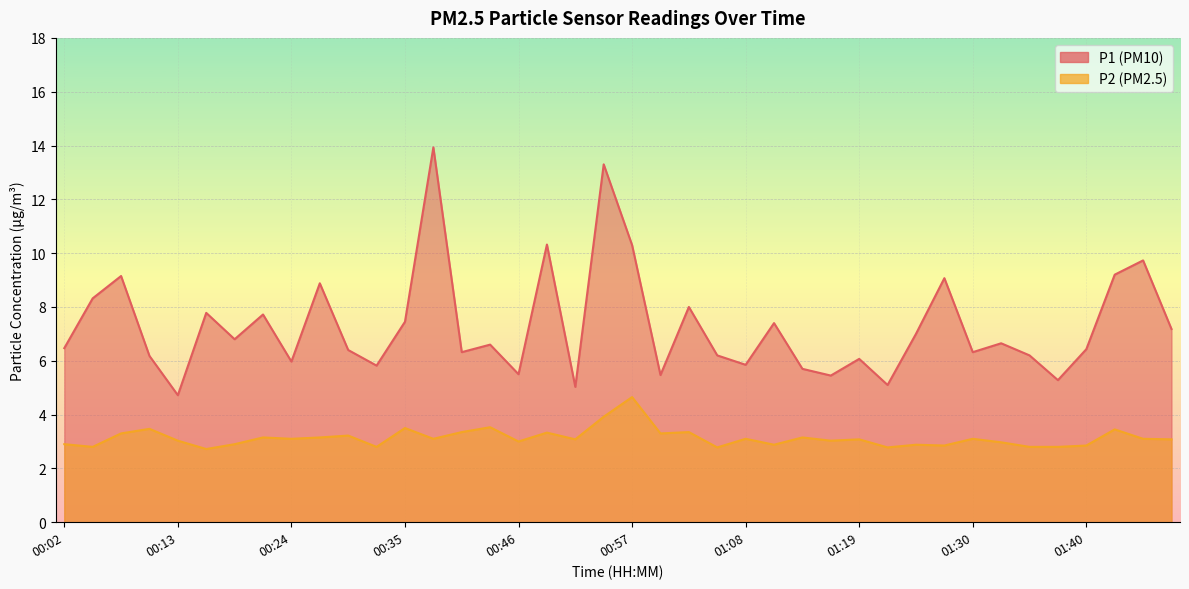

What is the maximum value for P2?

4.7